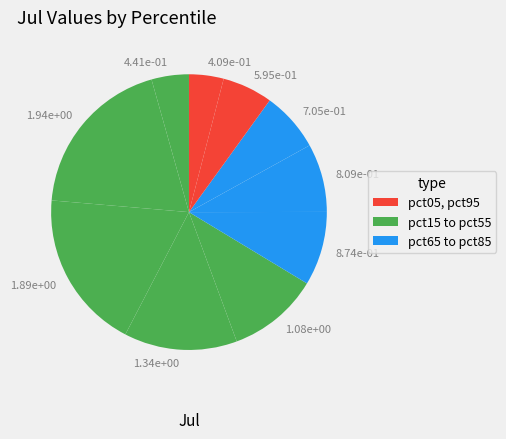

Combined, do 8.74e-01 and 8.09e-01 account for over 50%?

No